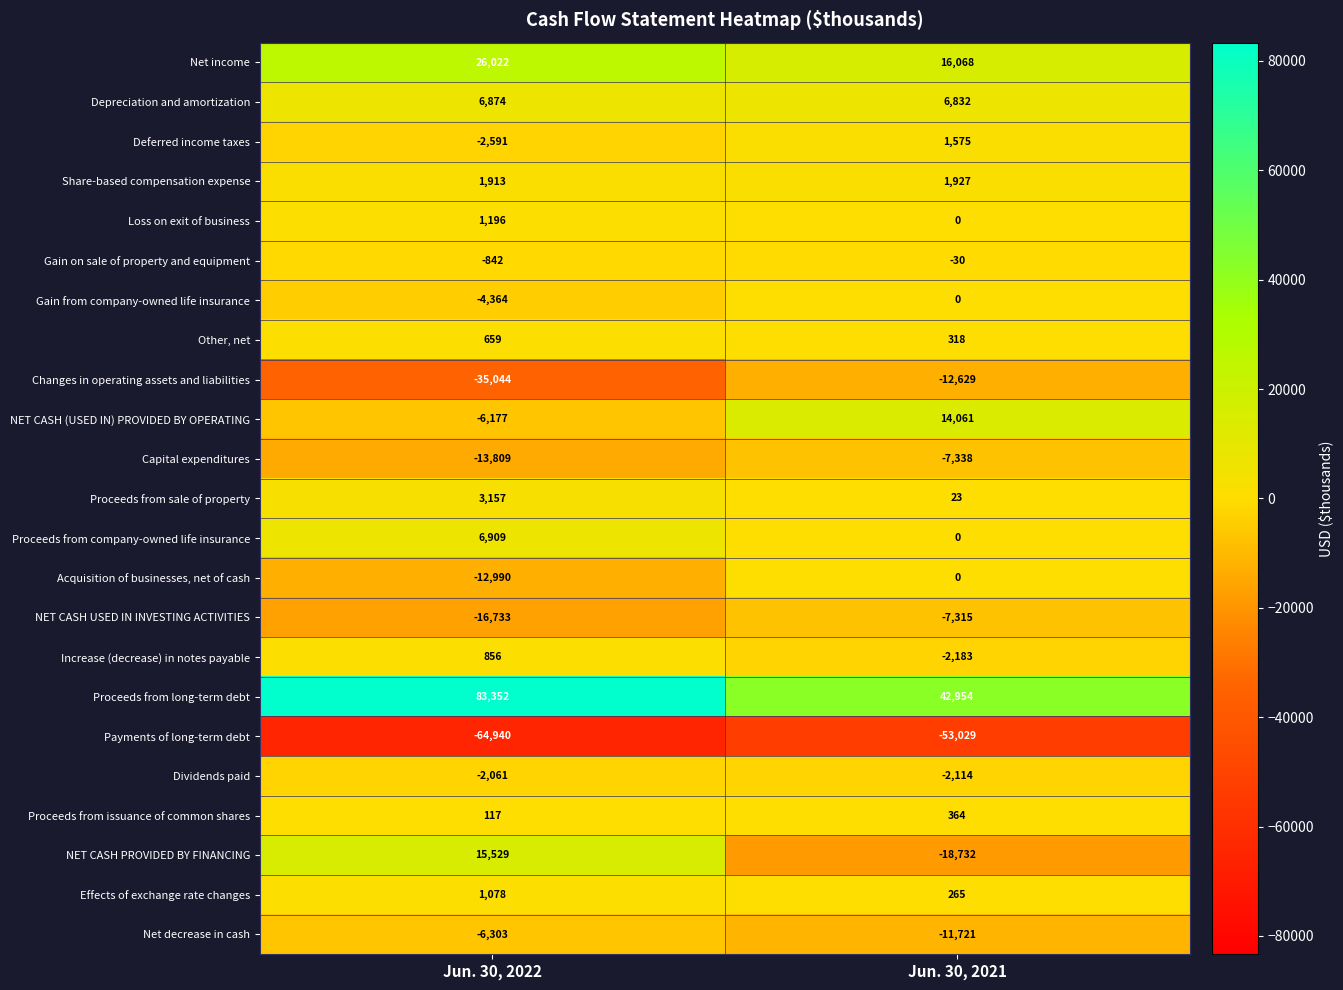

At which label is Gain on sale of property and equipment closest to -436?

Jun. 30, 2022